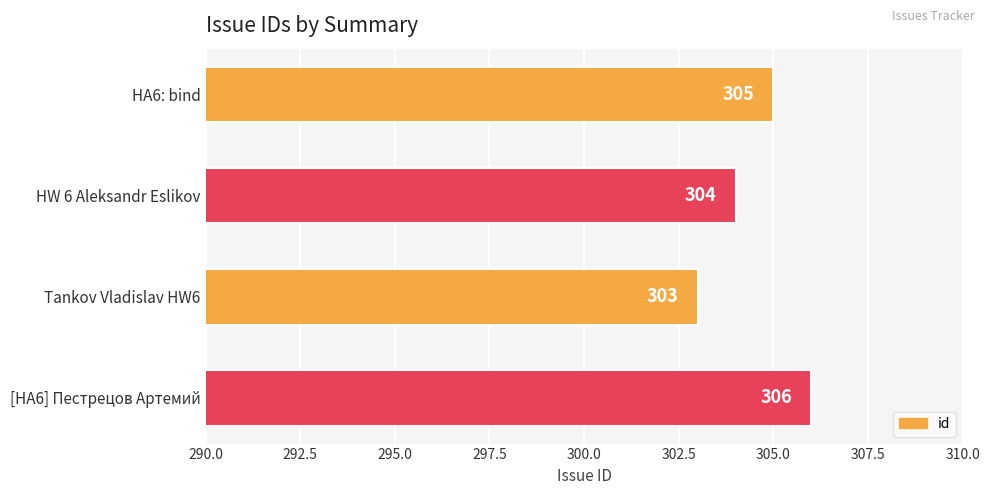

Reading bottom to top, list all the values displayed in this chart.

306	303	304	305